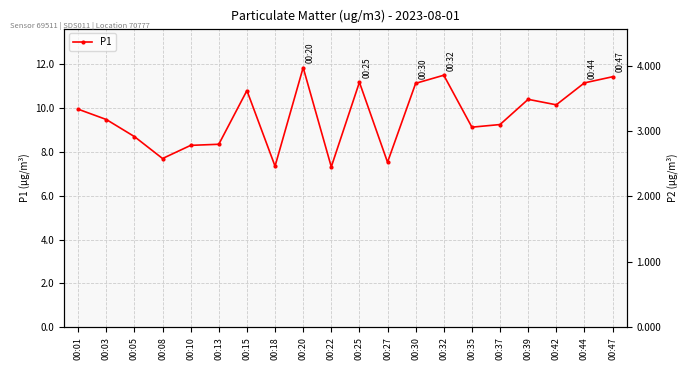

Is this an area chart (filled region under the line)?

No